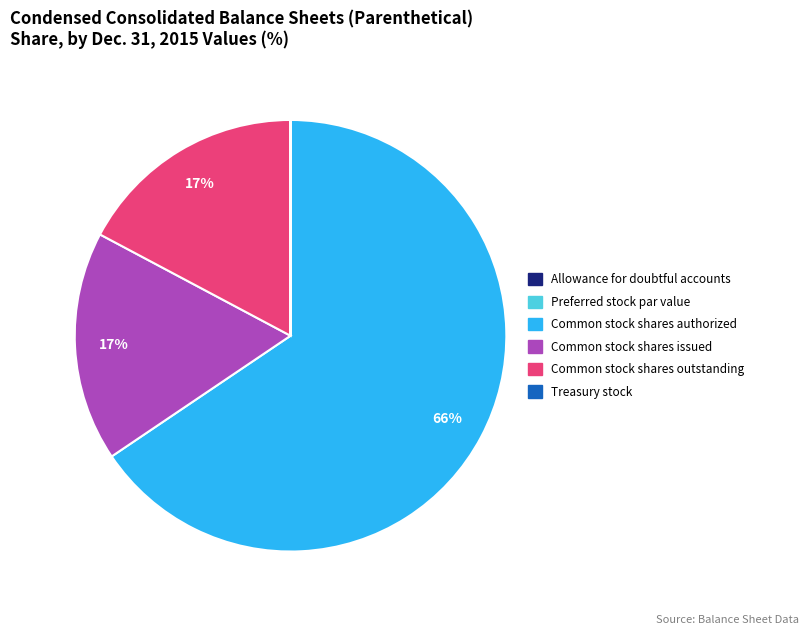

The Common stock shares outstanding slice represents 6% of the pie. True or false?

False